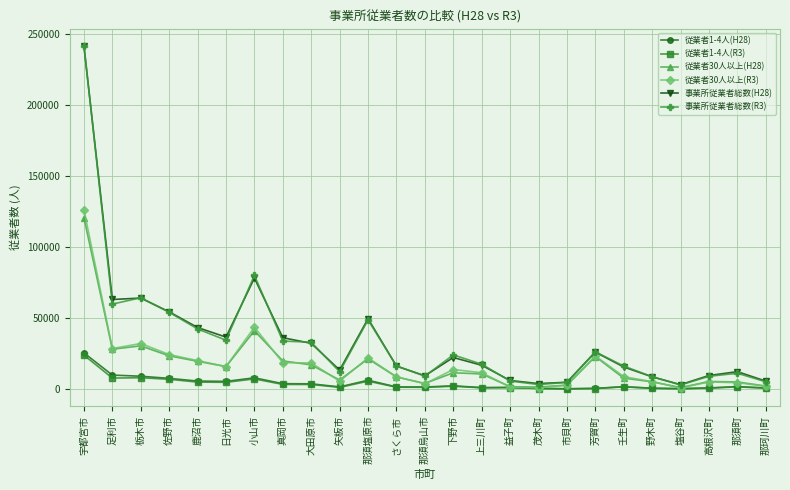

At which label does 事業所従業者総数(R3) first exceed 17817?

宇都宮市